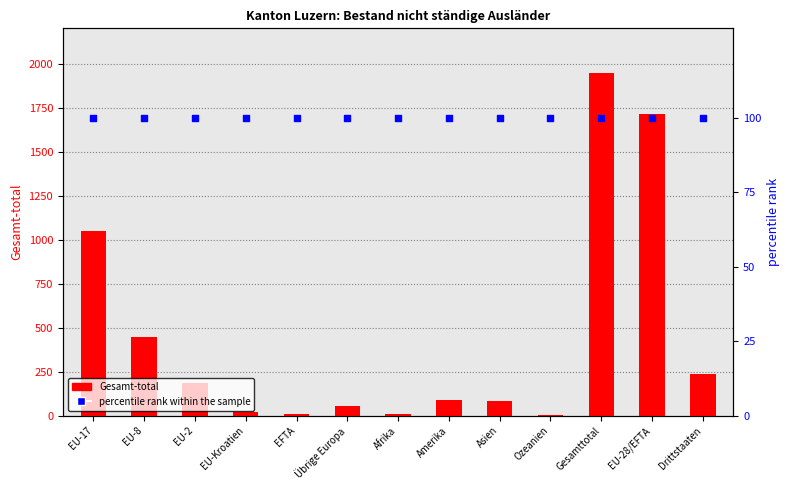

Which series contains the highest Y value?

Gesamt-total